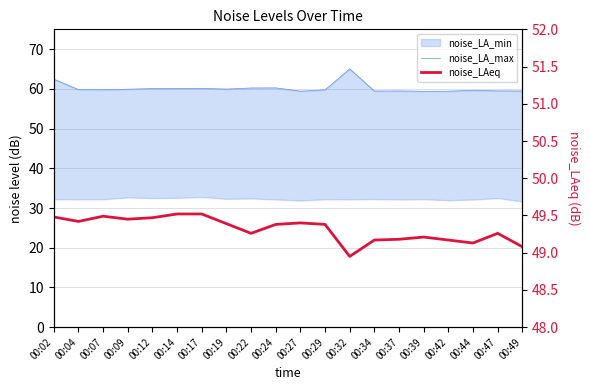

Is the value of noise_LA_max at 00:19 greater than the value of noise_LAeq at 00:22?

Yes